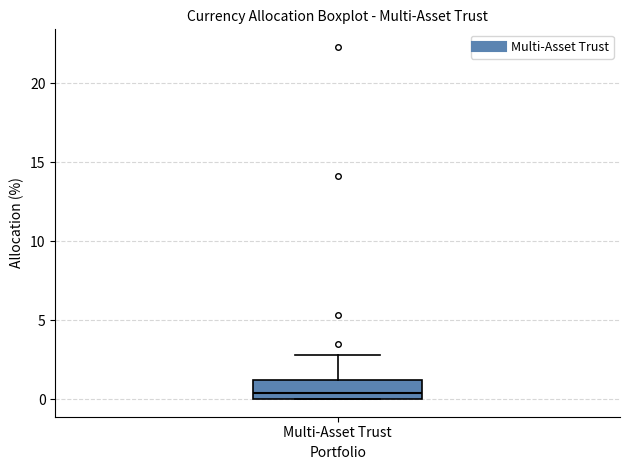

Transcribe this box plot: give where the median line is, the range the box spans, and where the two whiskers end, as read against the y-axis. The values are not printed on the chart, so give them approximately, as read against the axis.

median 0.5, box 0.0 to 1.0, whiskers 0.0 to 3.0